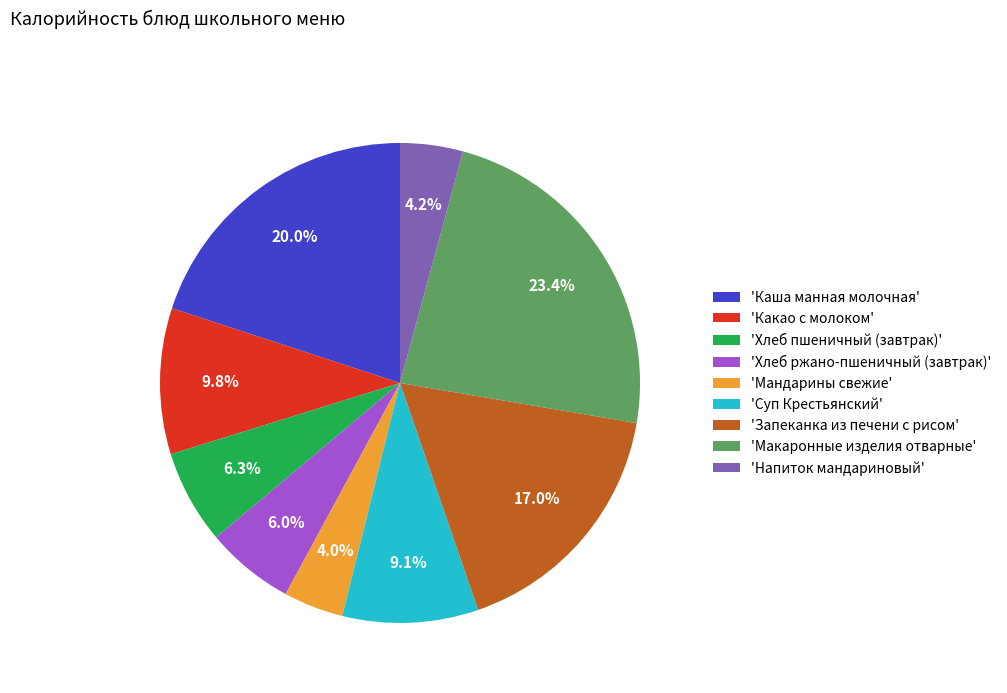

What is the largest slice in the pie chart?

'Макаронные изделия отварные'